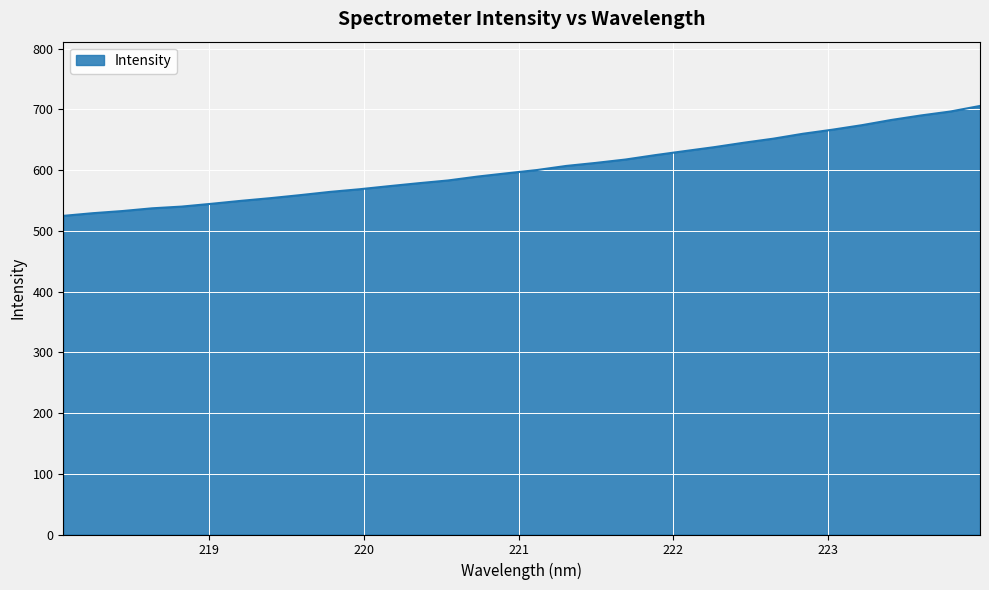

What is the minimum value shown in the chart?

524.7